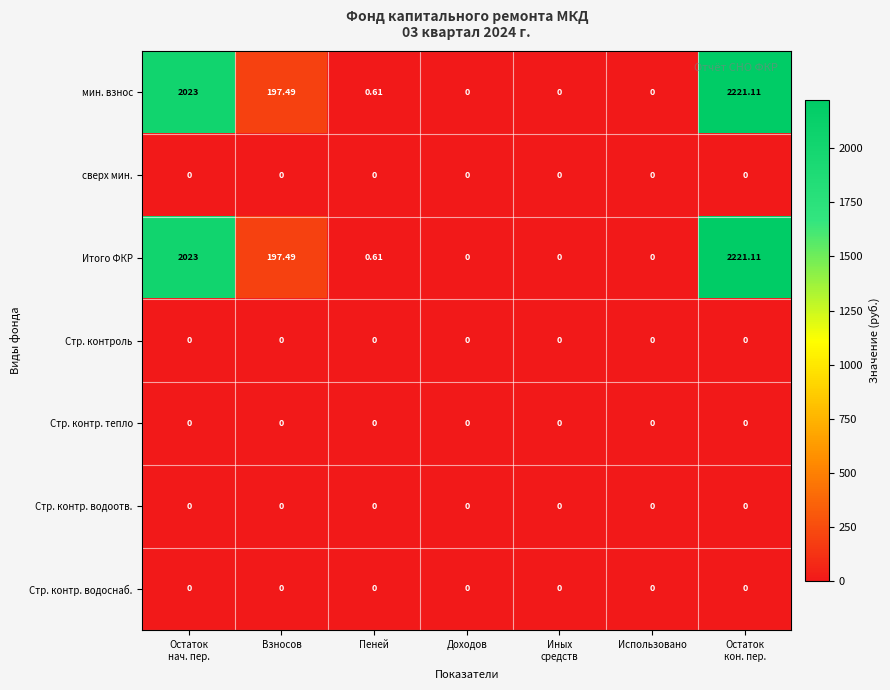

How many series are shown in this chart?

7